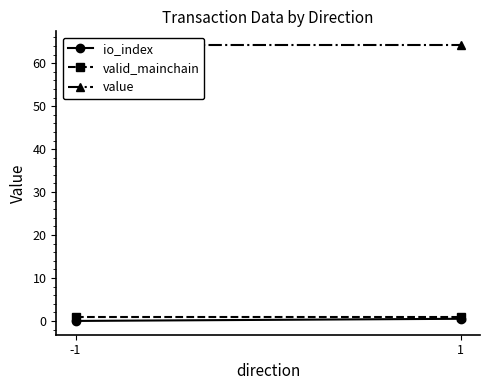

What is the approximate value of valid_mainchain at 1?

1.0